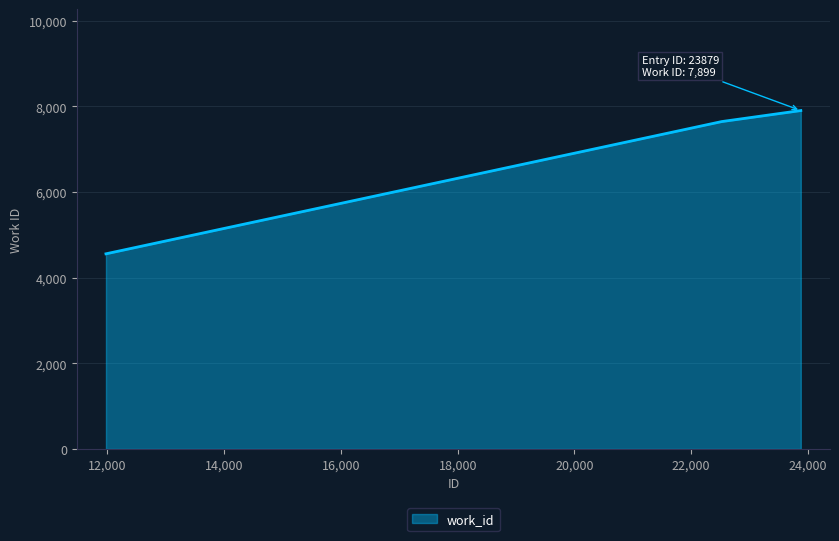

What is the difference between the maximum and minimum values?

3344.0